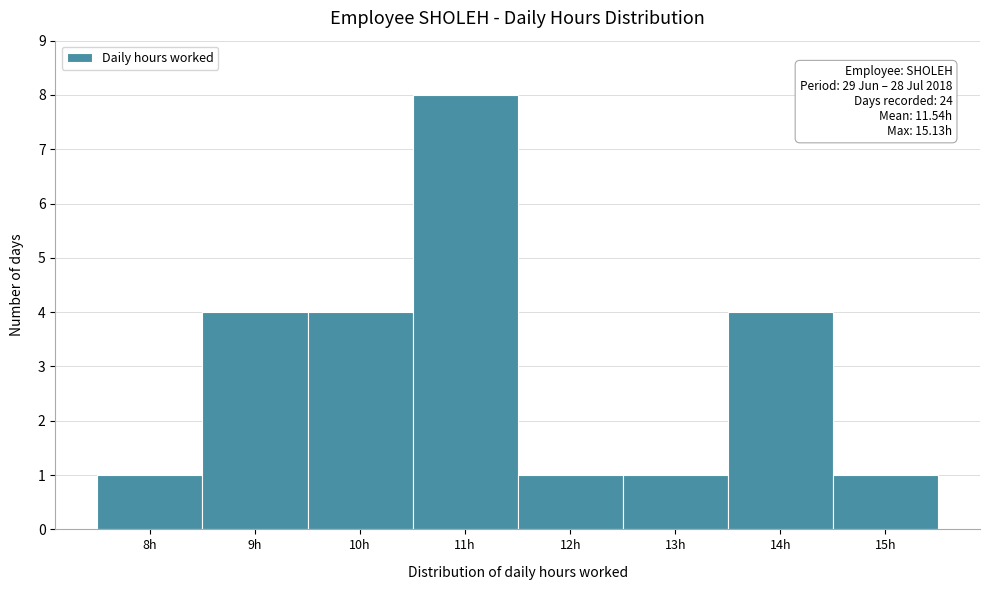

Reading left to right, list all the values displayed in this chart.

8h=1	9h=4	10h=4	11h=8	12h=1	13h=1	14h=4	15h=1